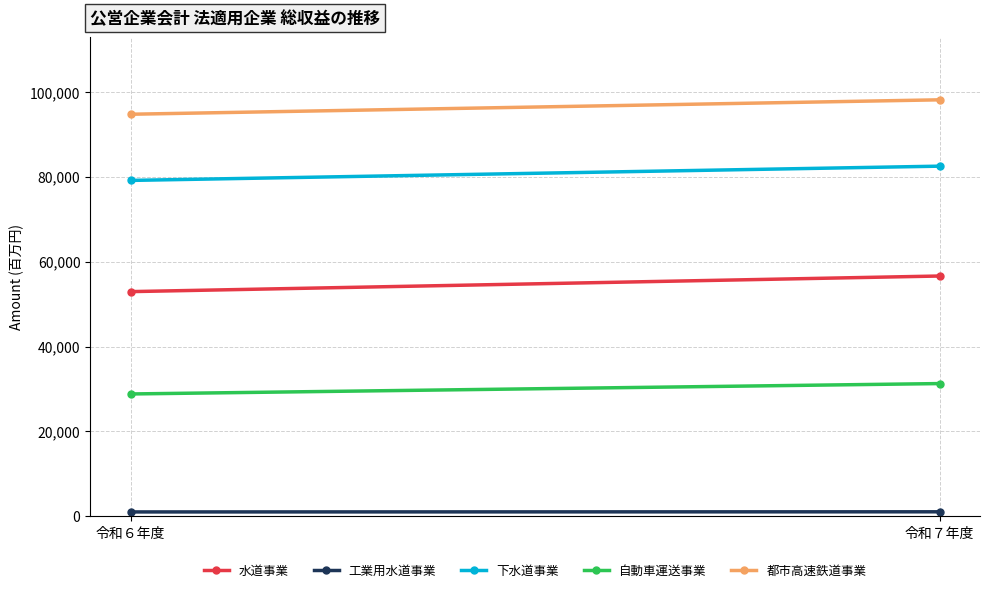

At which label is 自動車運送事業 closest to 30058?

令和６年度